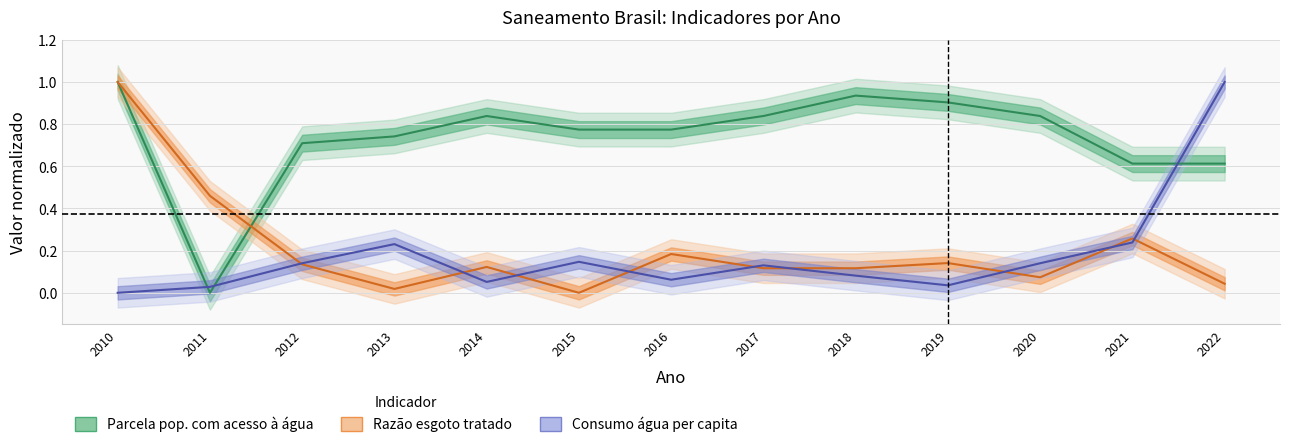

Does the chart have visible grid lines?

Yes